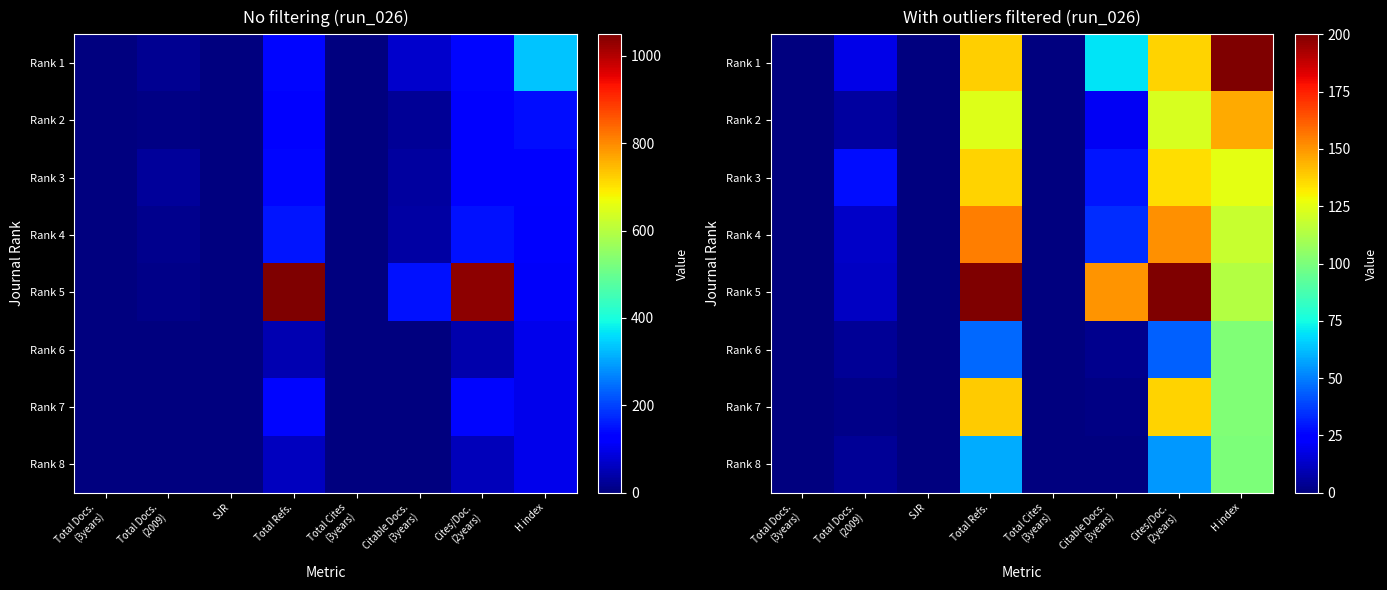

Rank the series by their maximum value, from lowest to highest.

Rank 8, Rank 6, Rank 3, Rank 7, Rank 2, Rank 4, Rank 1, Rank 5